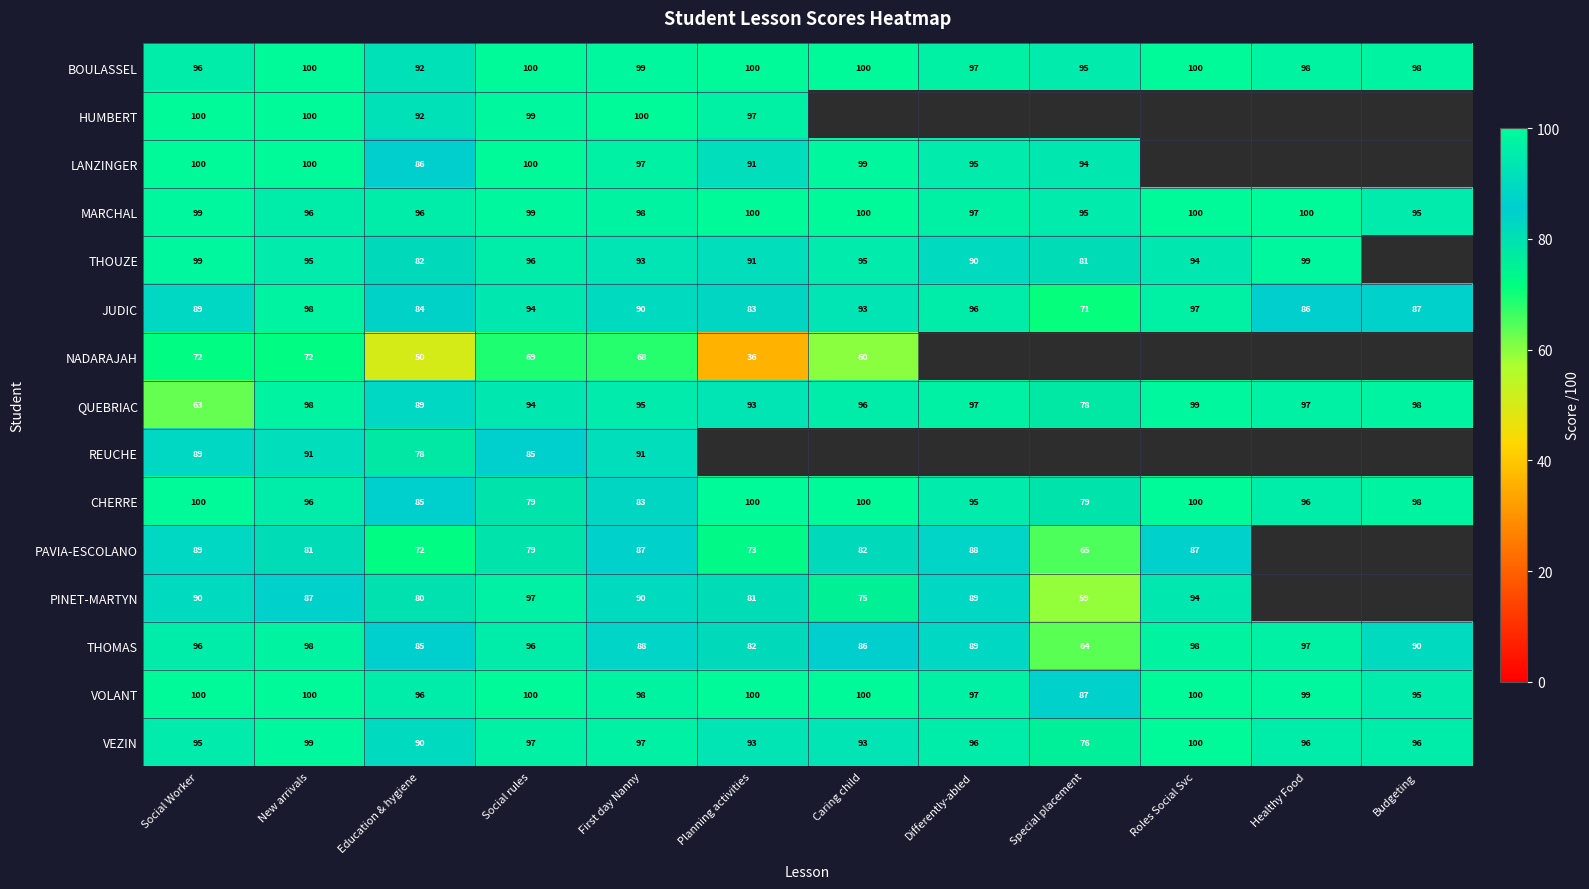

Is the value of JUDIC at Budgeting greater than the value of LANZINGER at Planning activities?

No